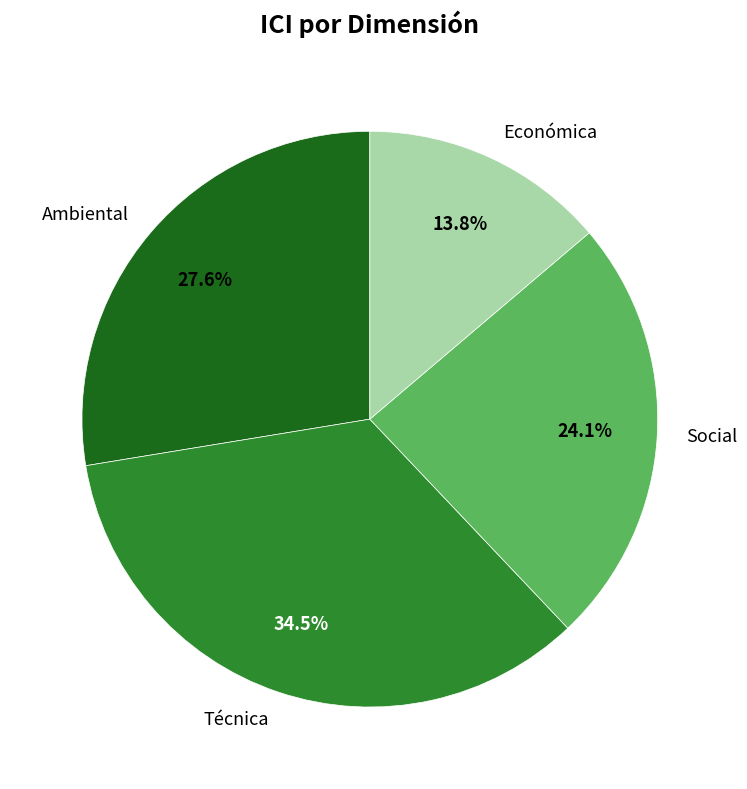

Is the sum of Ambiental and Económica greater than half?

No